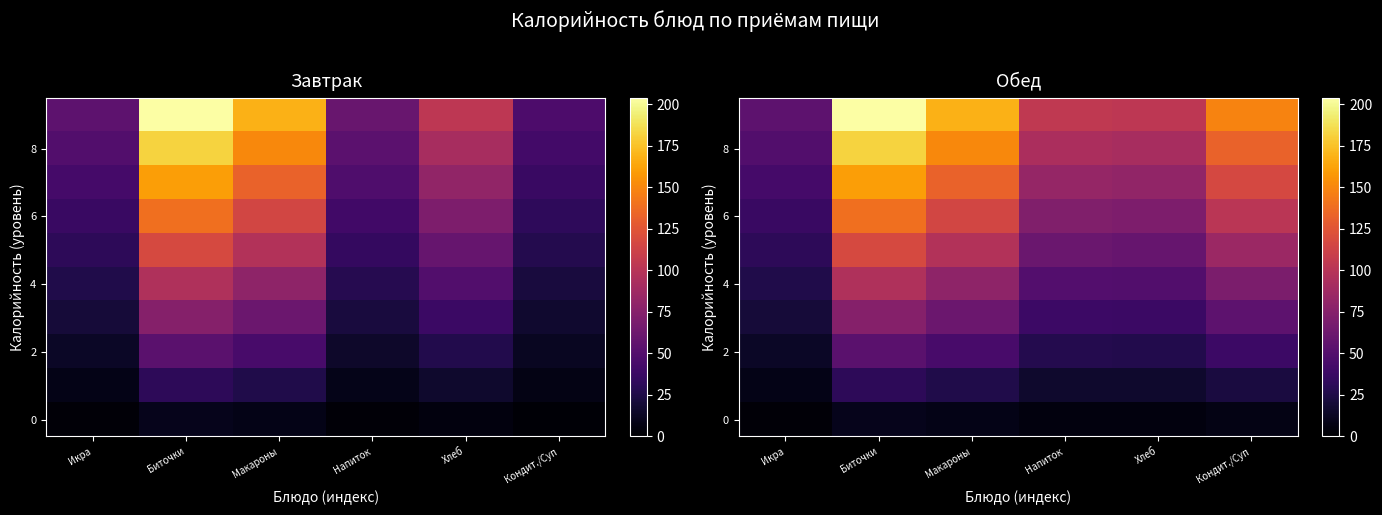

Count the number of categories in the chart.

6